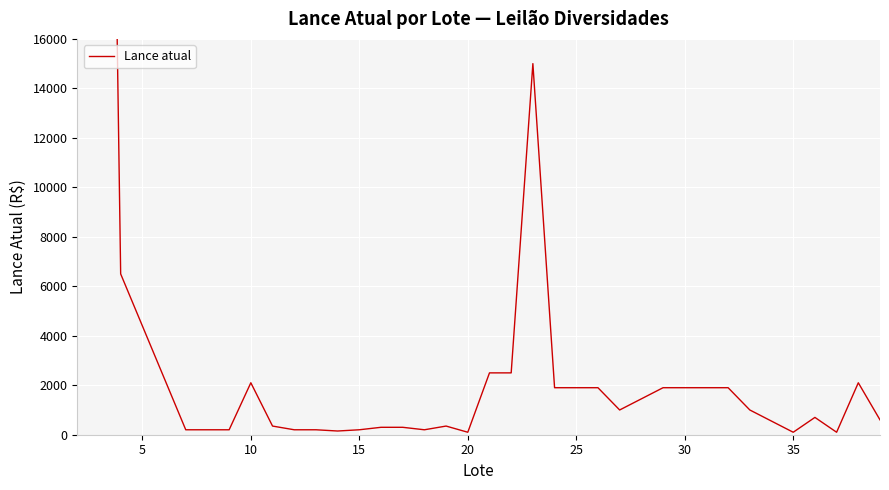

True or false: the data has more than 1 interior local peaks.

True